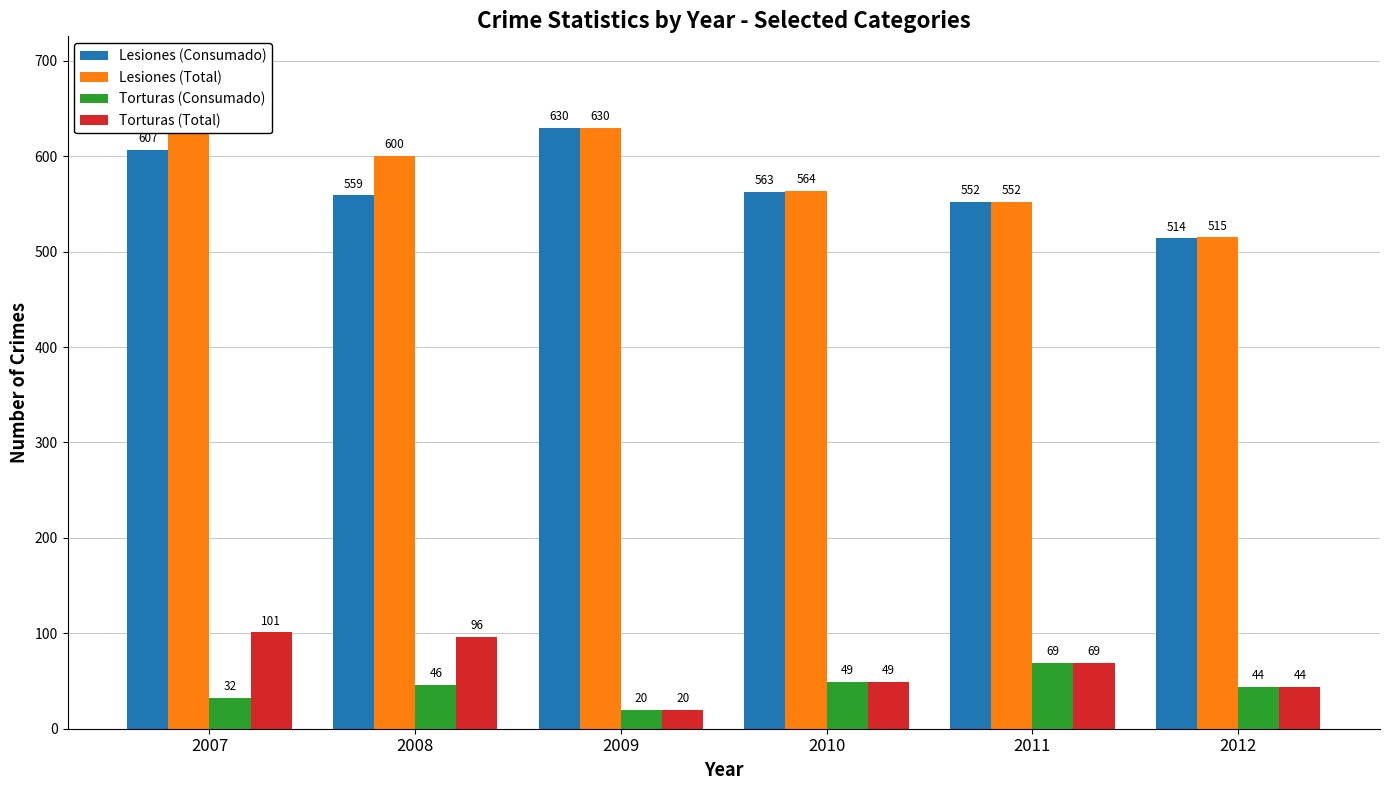

What are all the series names shown in the legend?

Lesiones (Consumado), Lesiones (Total), Torturas (Consumado), Torturas (Total)